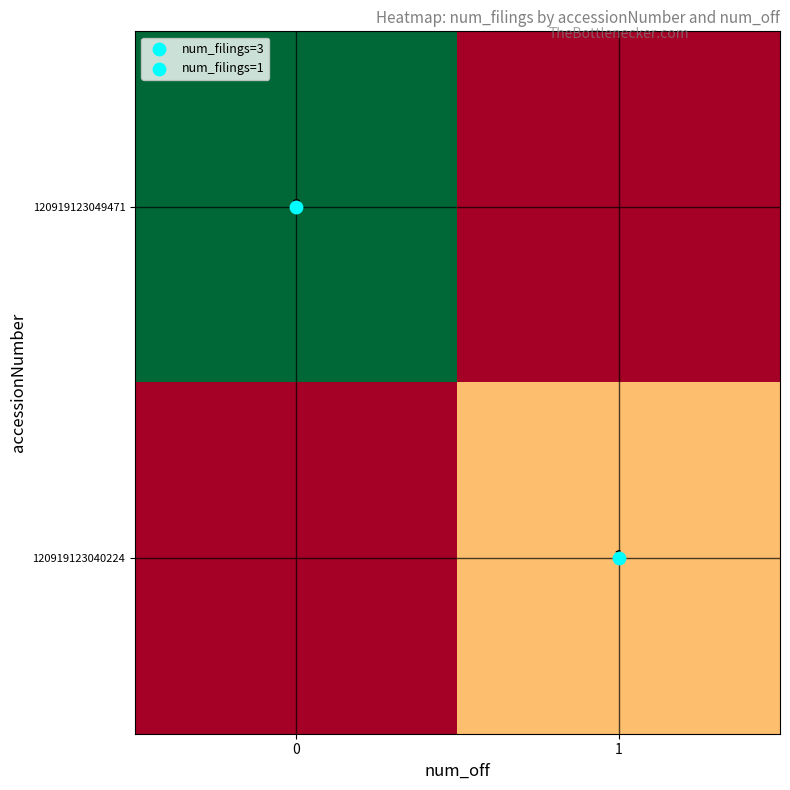

What is the sum of the row_1 values at 1 and 0?

1